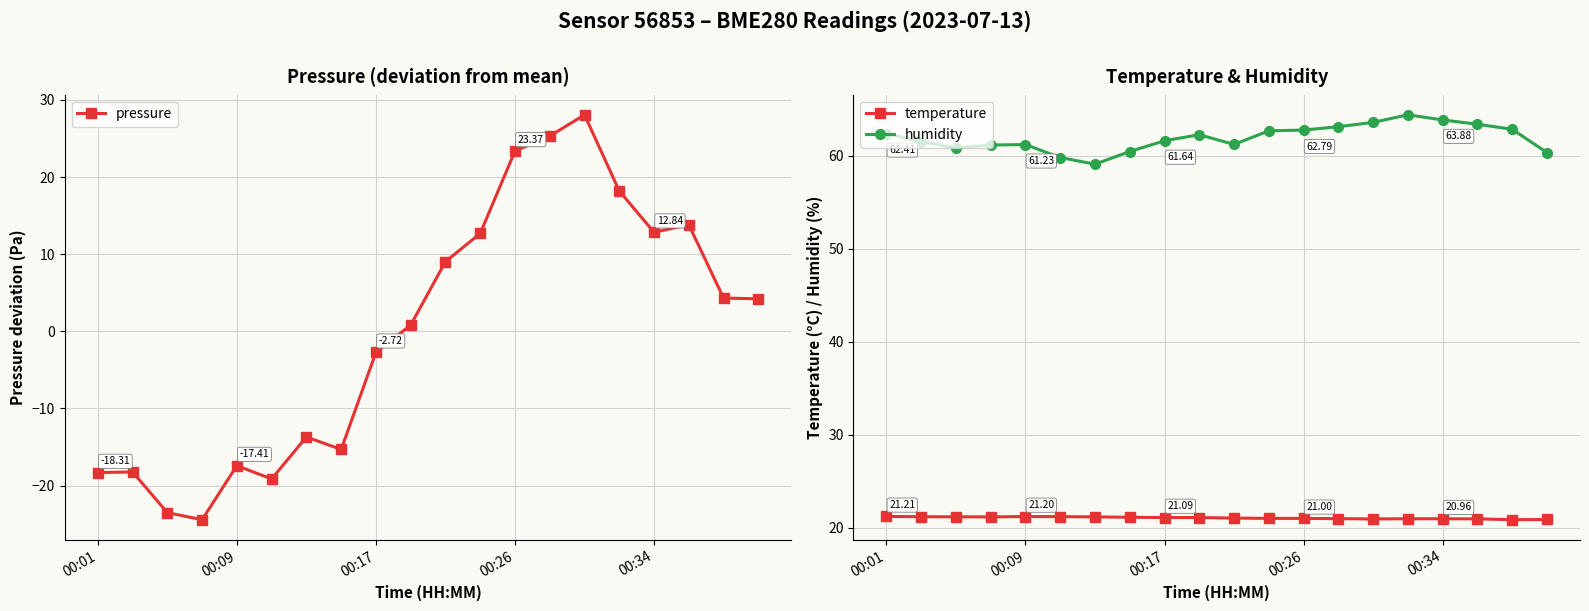

True or false: humidity and temperature intersect in this chart.

False